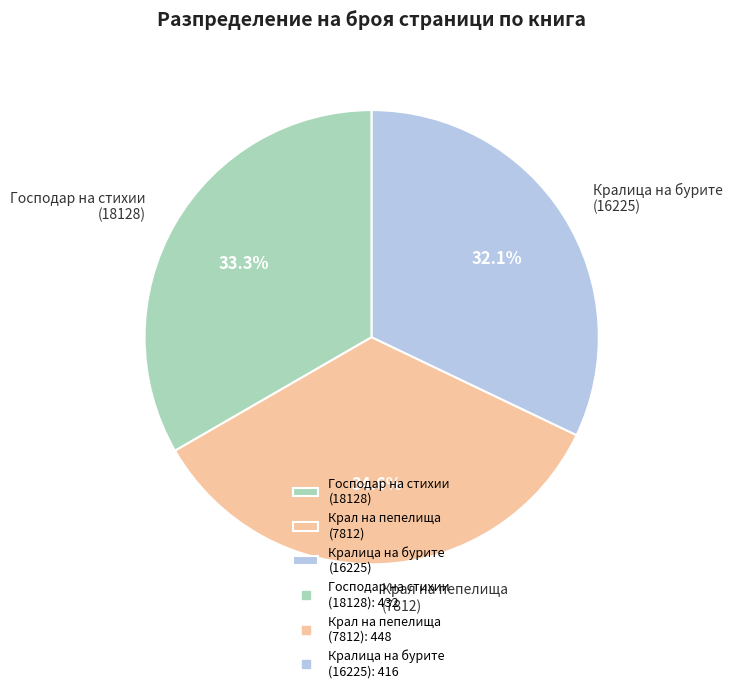

Which has a higher value, Господар на стихии (18128) or Крал на пепелища (7812)?

Крал на пепелища (7812)